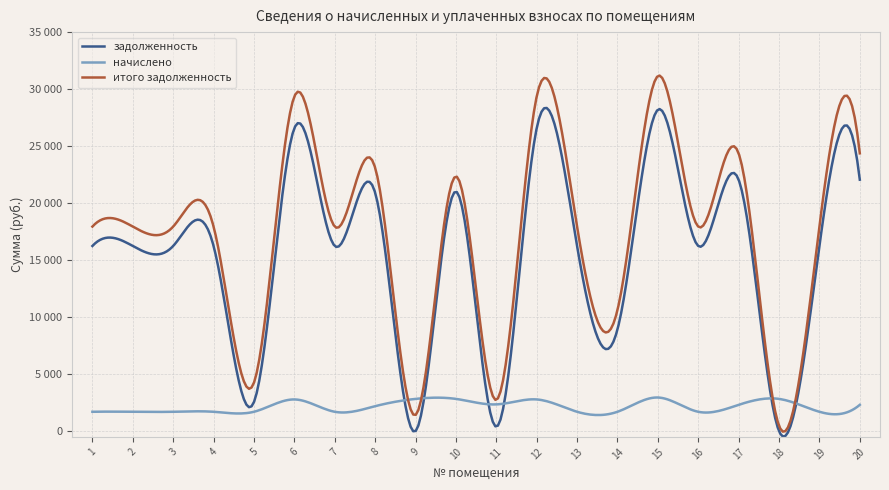

At which category is the sum across all series the highest?

15